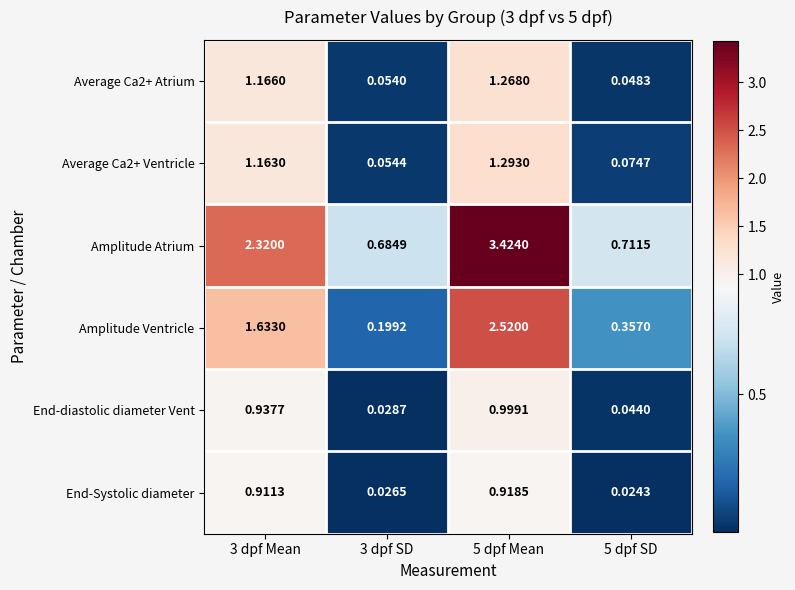

Rank the series by their maximum value, from lowest to highest.

End-Systolic diameter, End-diastolic diameter Vent, Average Ca2+ Atrium, Average Ca2+ Ventricle, Amplitude Ventricle, Amplitude Atrium